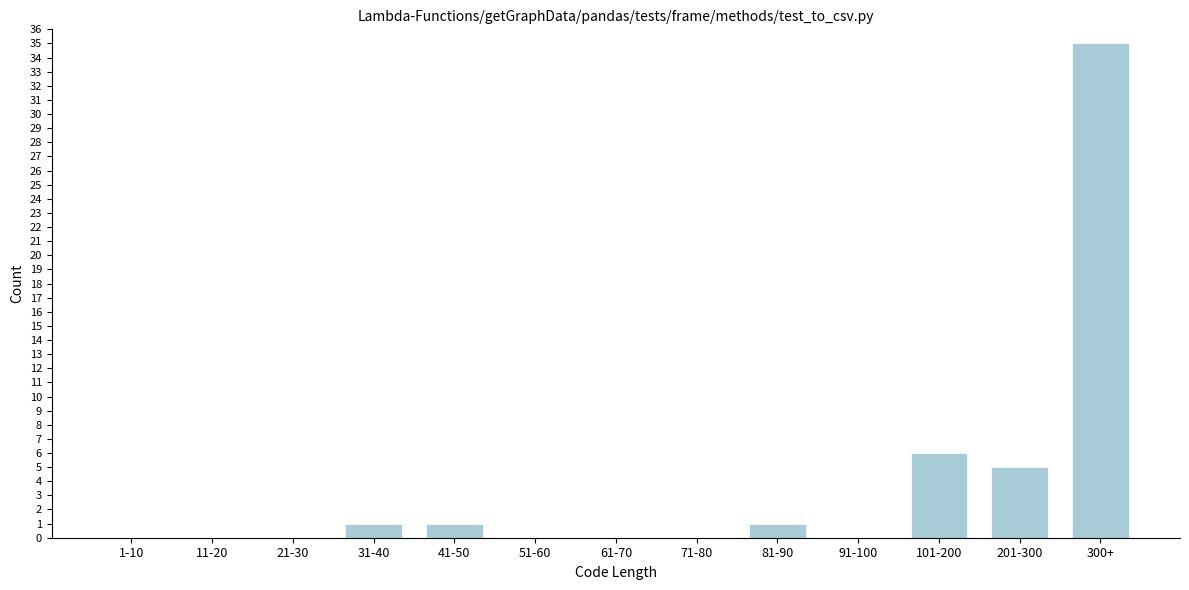

Reading right to left, what are all the values shown in this chart?

300+=35	201-300=5	101-200=6	91-100=0	81-90=1	71-80=0	61-70=0	51-60=0	41-50=1	31-40=1	21-30=0	11-20=0	1-10=0